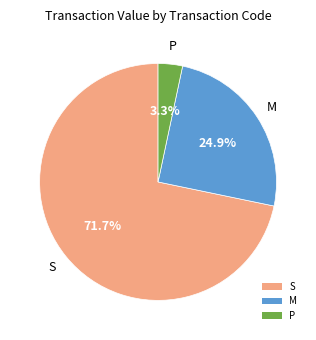

To the nearest percent, what is the difference between the largest and smallest slice percentages?

68%